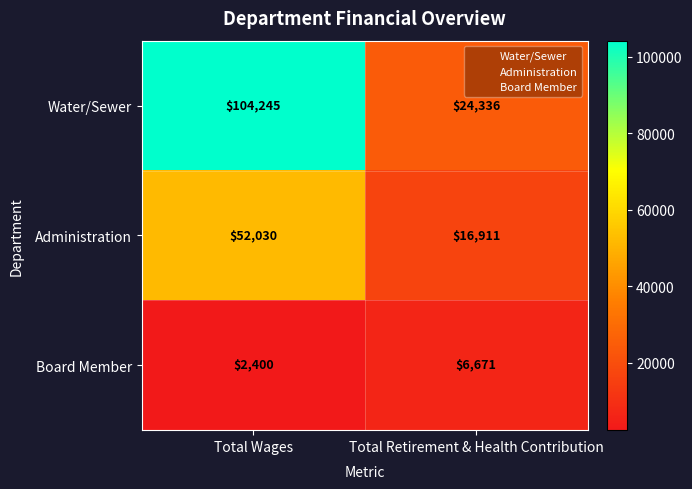

Rank the series by their maximum value, from highest to lowest.

Water/Sewer, Administration, Board Member